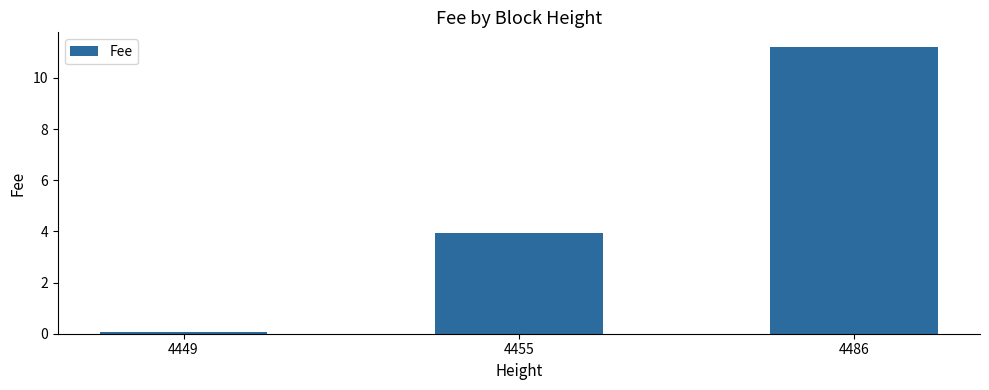

The value at 4455 is 3.9. True or false?

True